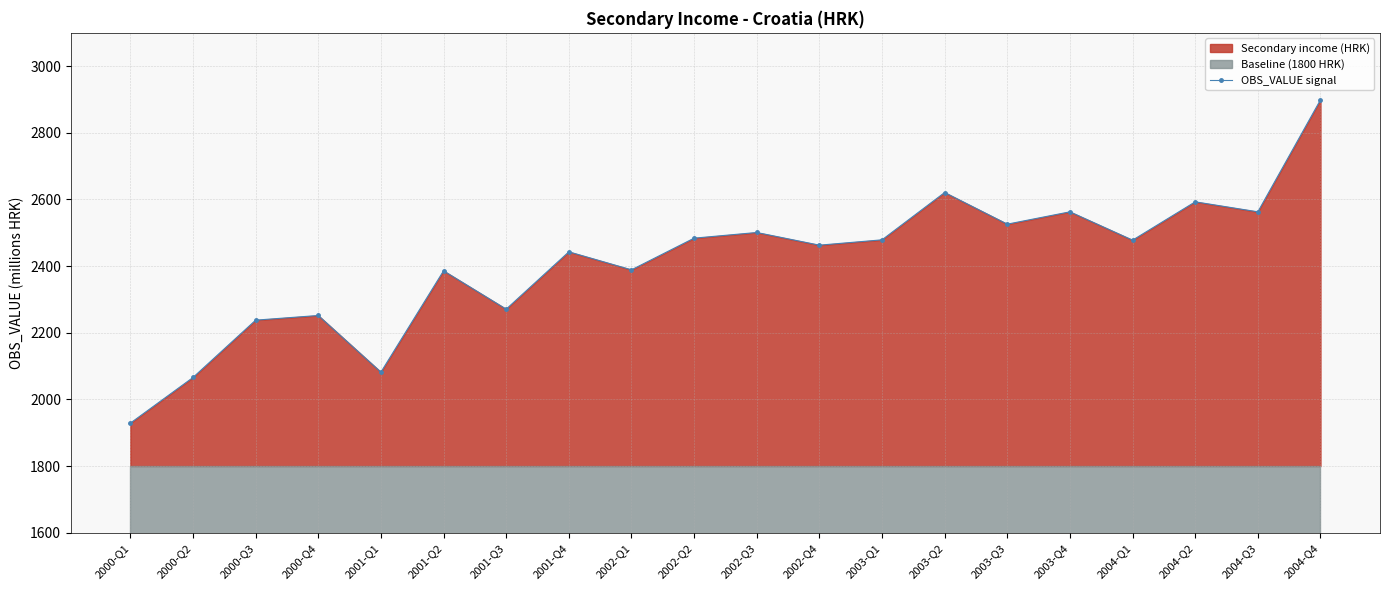

True or false: there are more than 2 points higher than both neighbors.

True